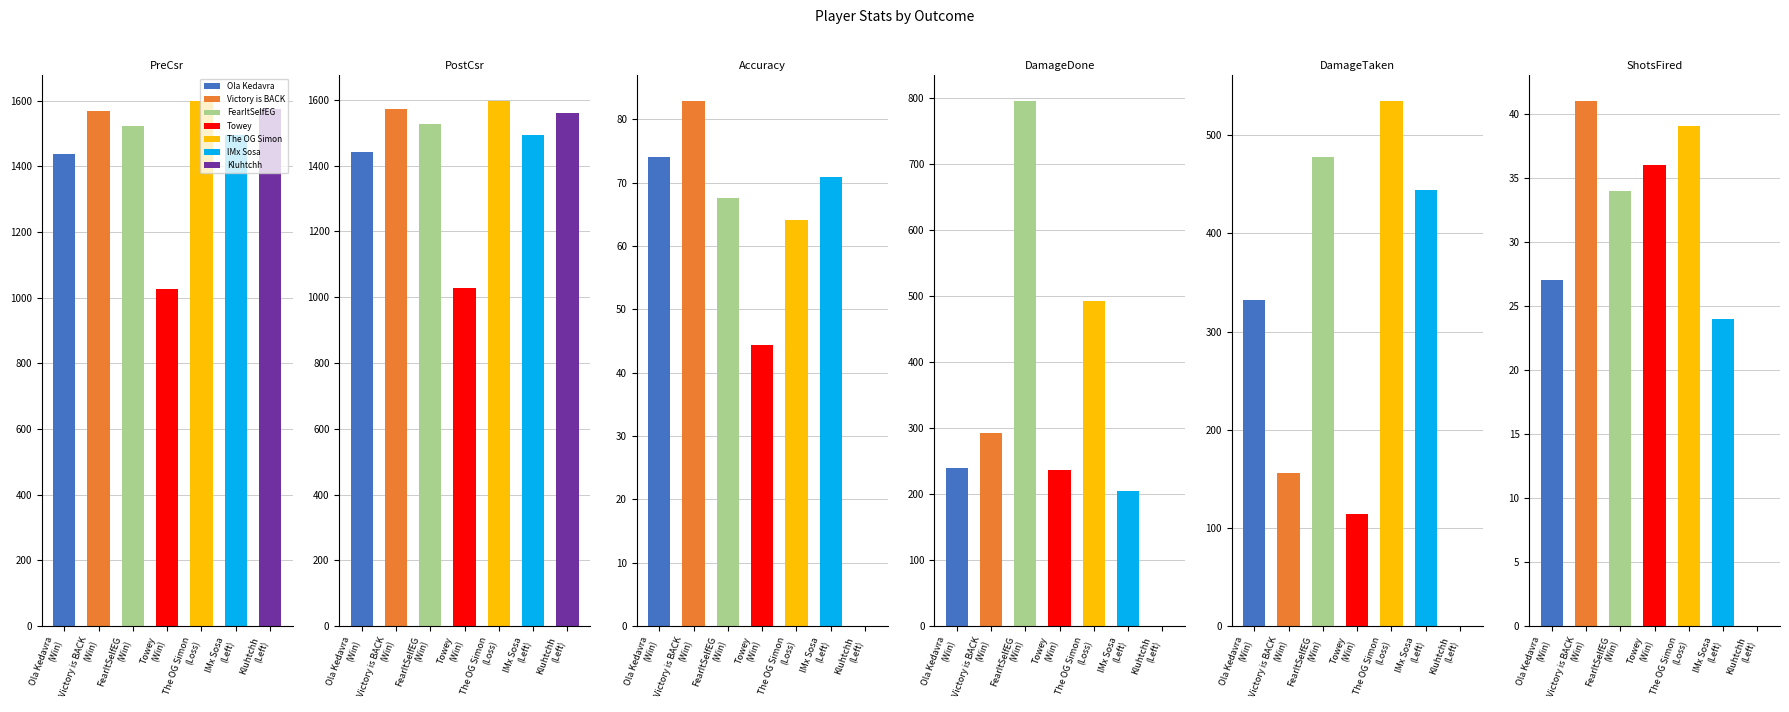

How many distinct data groups are displayed?

6